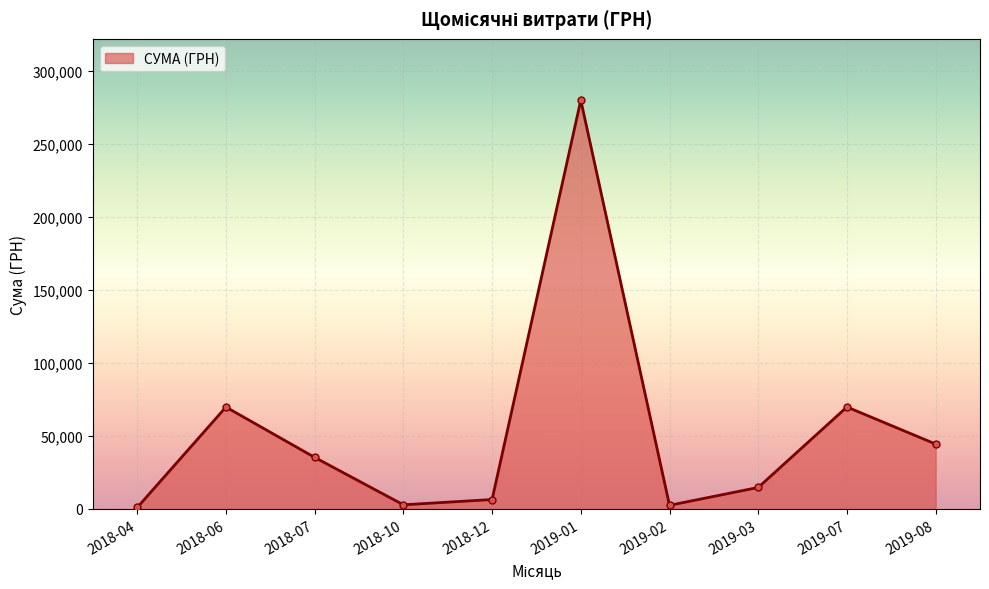

Which has a higher value, 2018-06 or 2019-01?

2019-01